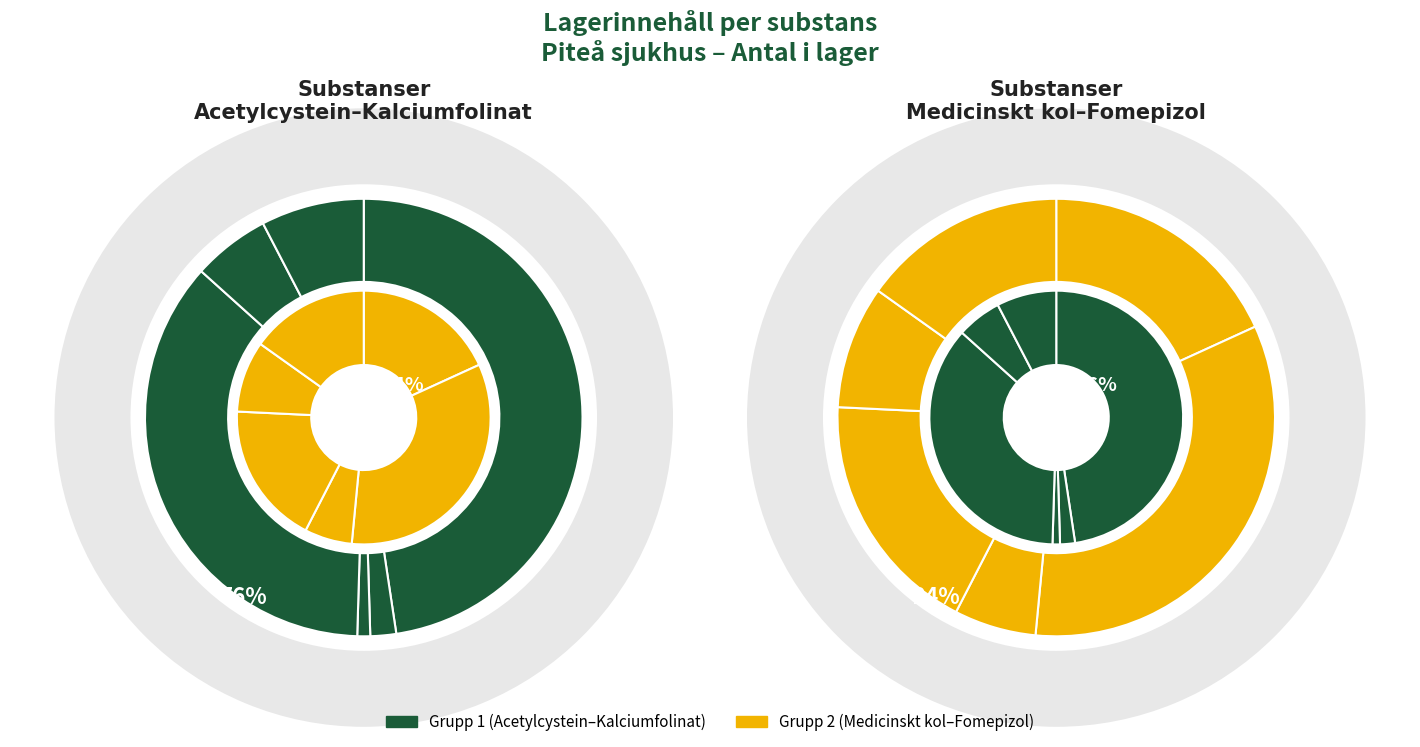

What percentage is the Atropinsulfat slice, to the nearest percent?

28%